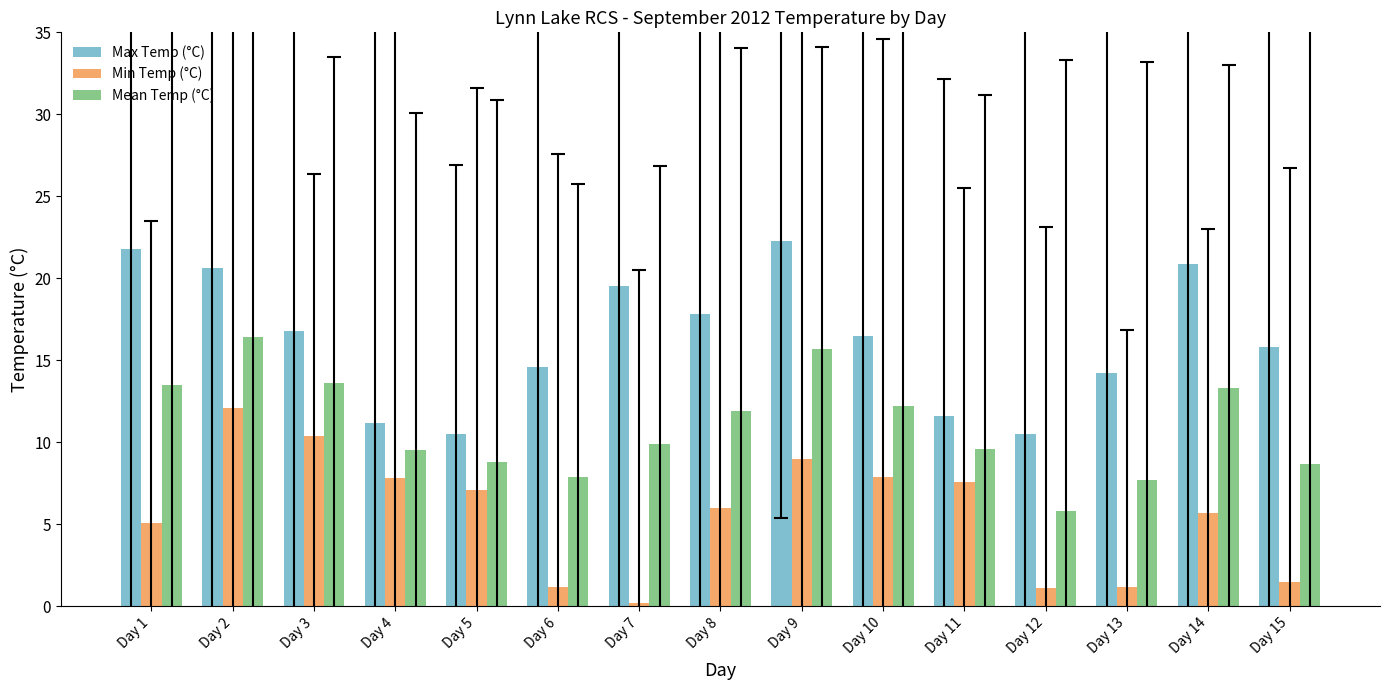

Is it true that Mean Temp (°C) equals 11.9 at Day 8?

True